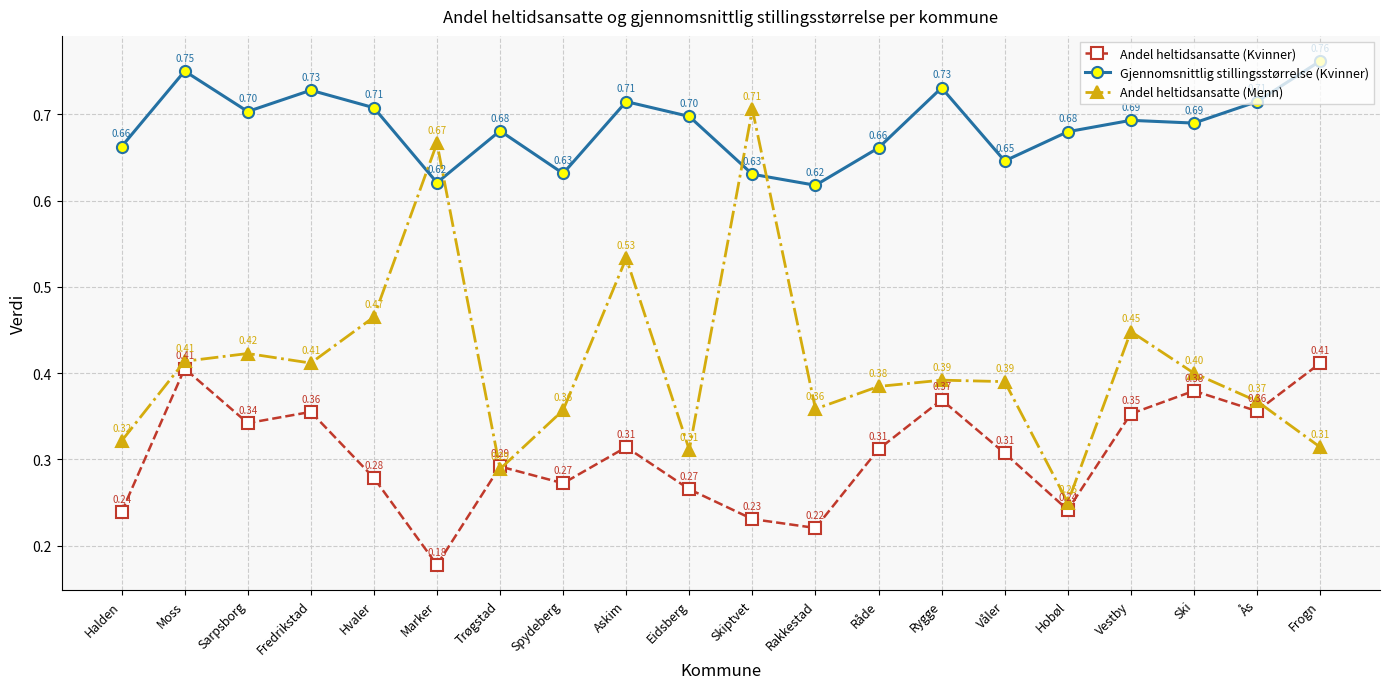

Rank the series by their average value, from highest to lowest.

Gjennomsnittlig stillingsstørrelse (Kvinner), Andel heltidsansatte (Menn), Andel heltidsansatte (Kvinner)